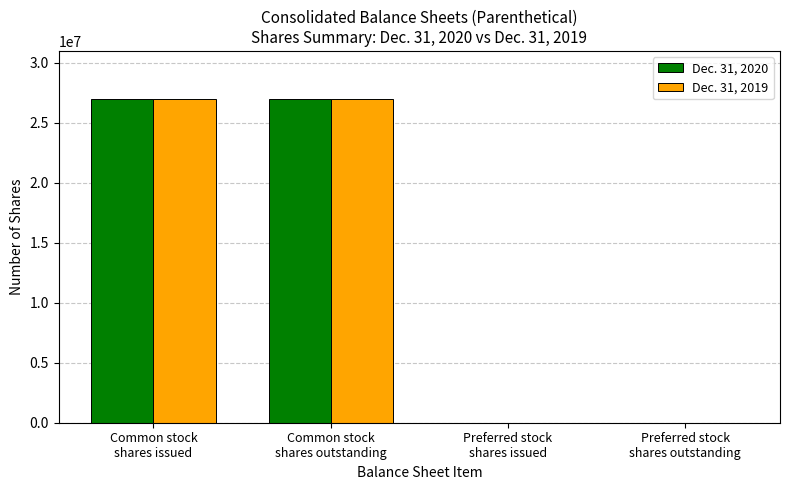

What is the maximum value shown in the chart?

26924631